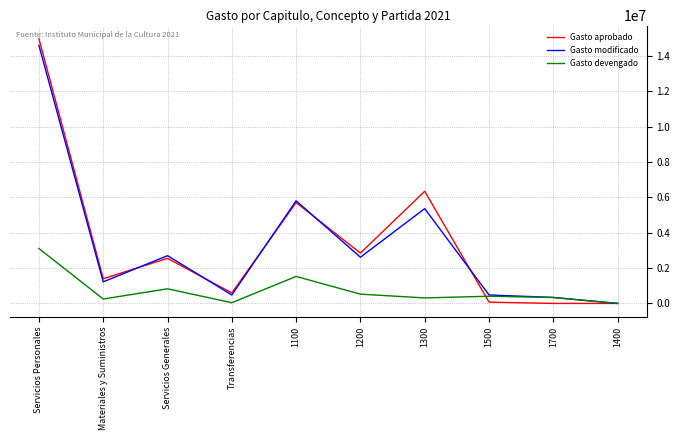

Does the chart have visible grid lines?

Yes